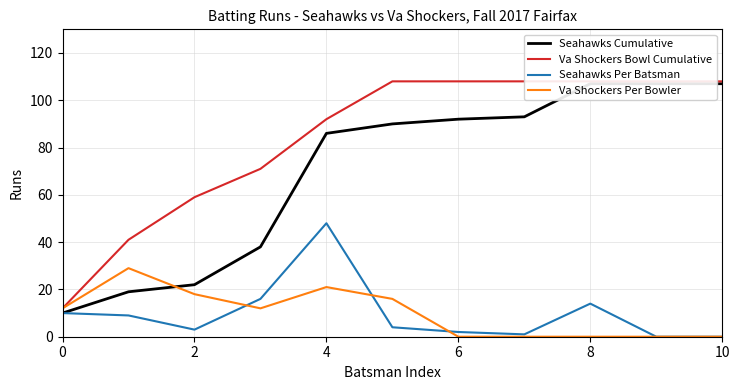

What is the value of the Va Shockers Bowl Cumulative point at the 10th from the left?

108